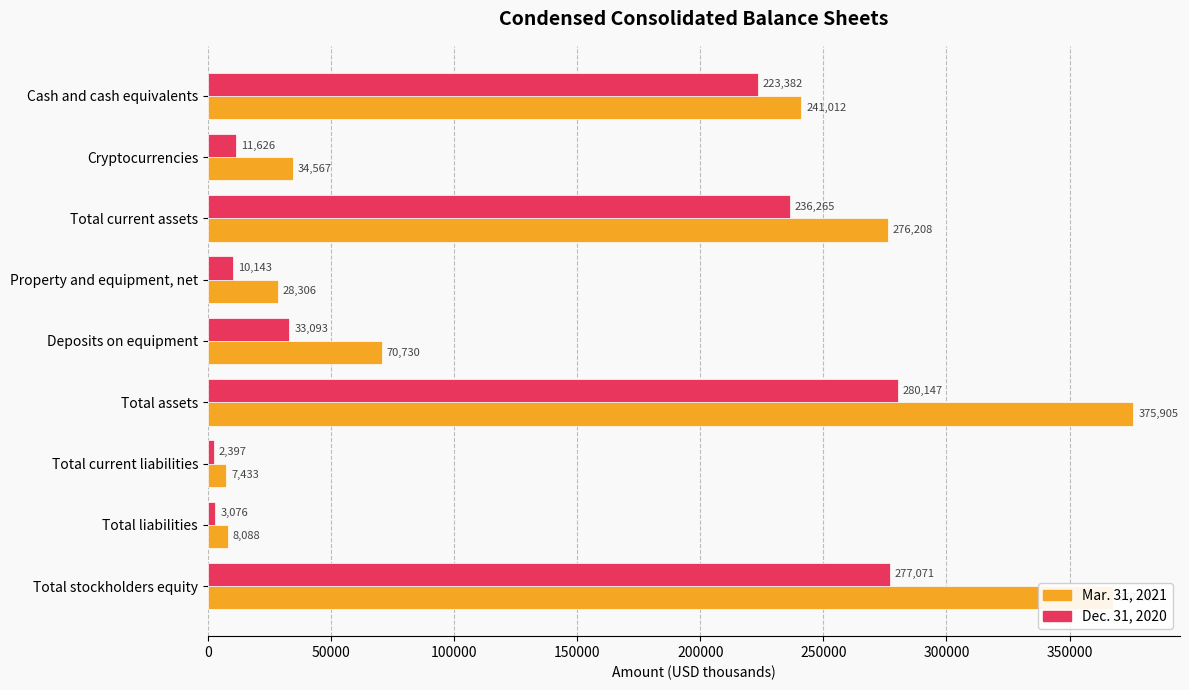

True or false: Mar. 31, 2021 has a value of 135053 at Total assets.

False